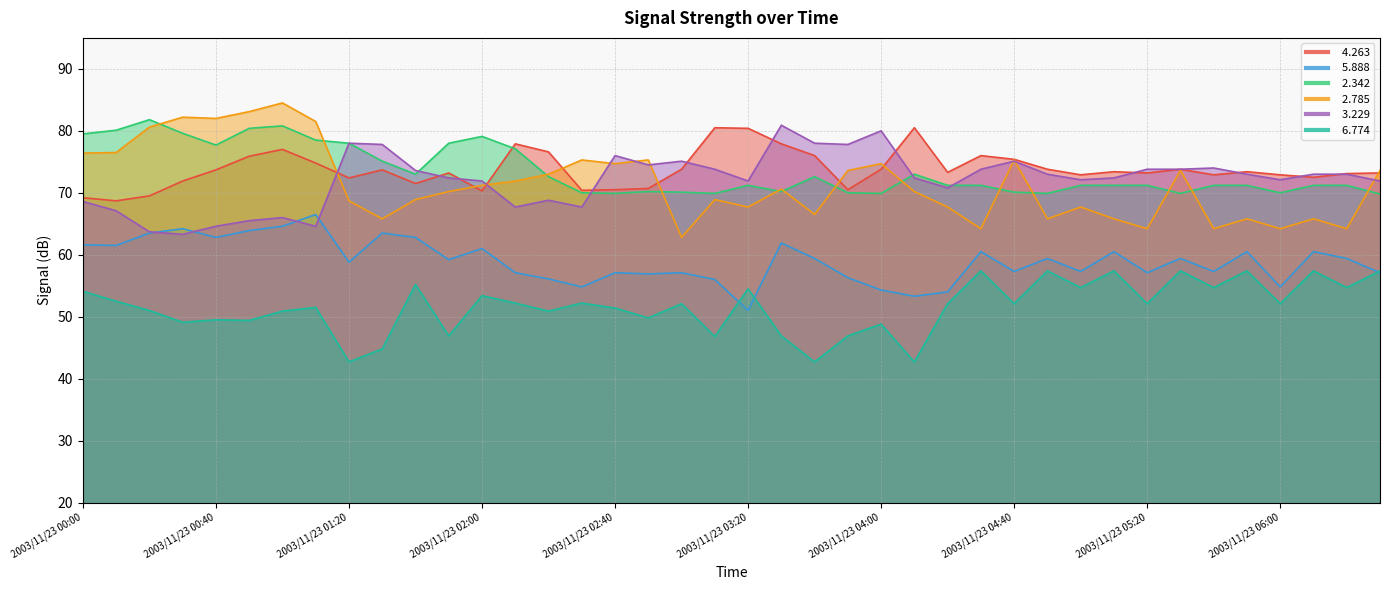

What is the difference between the maximum and minimum values in the   6.774 series?

14.7